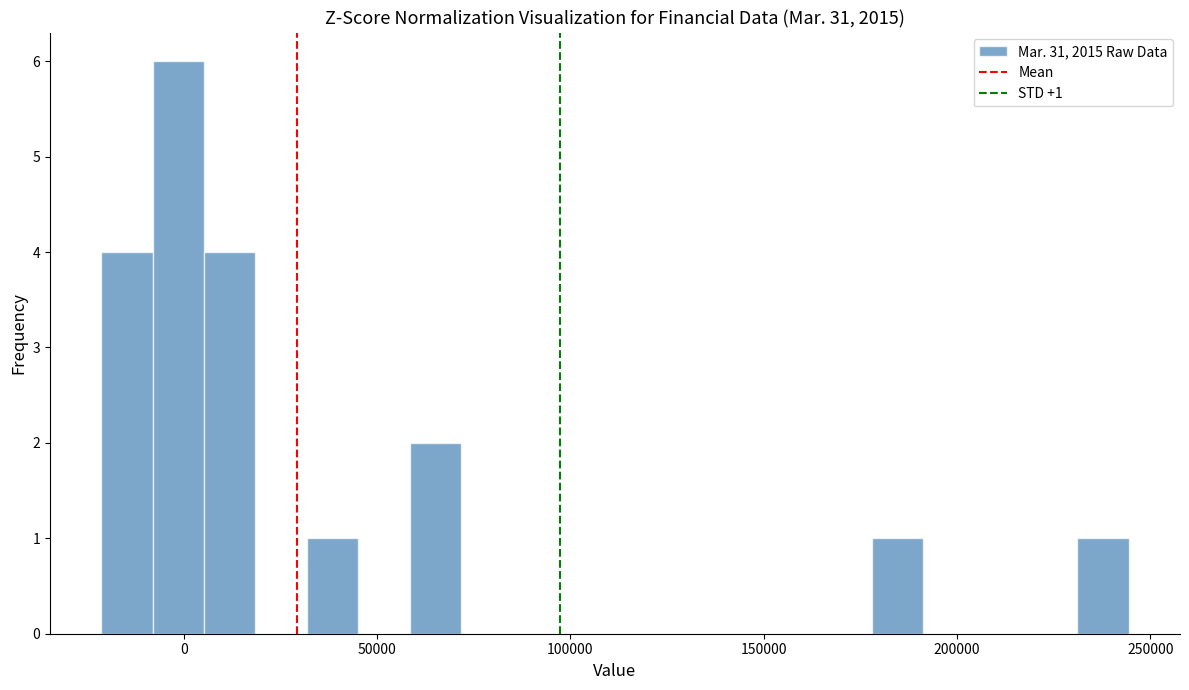

Read against the x-axis, roughly where is the centre of the tallest bar?

0